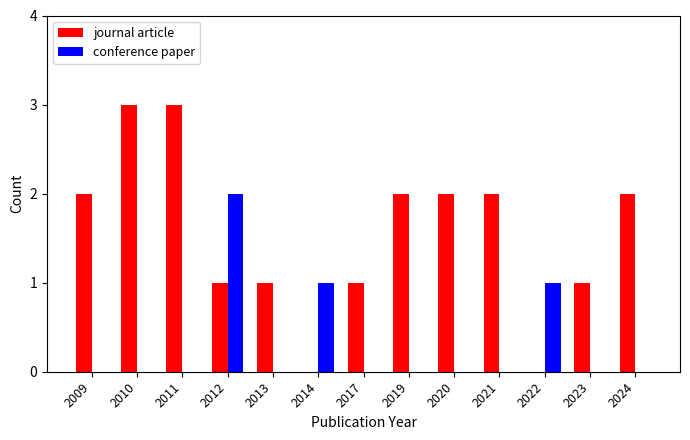

How many data points does each series have?

13